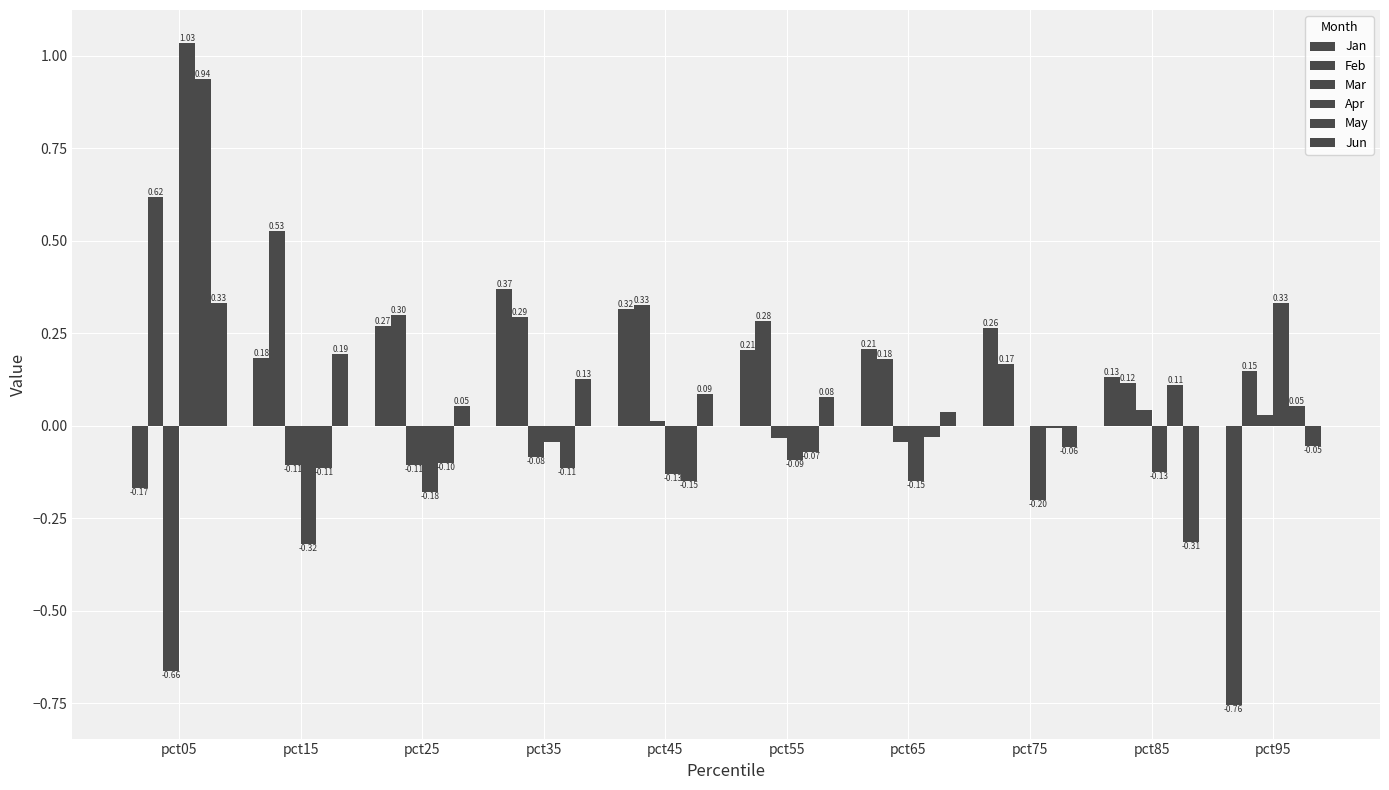

Reading left to right, extract all data points from this chart.

Jan: -0.2	0.2	0.3	0.4	0.3	0.2	0.2	0.3	0.1	-0.8
Feb: 0.6	0.5	0.3	0.3	0.3	0.3	0.2	0.2	0.1	0.1
Mar: -0.7	-0.1	-0.1	-0.1	0.0	-0.0	-0.0	0.0	0.0	0.0
Apr: 1.0	-0.3	-0.2	-0.0	-0.1	-0.1	-0.1	-0.2	-0.1	0.3
May: 0.9	-0.1	-0.1	-0.1	-0.1	-0.1	-0.0	-0.0	0.1	0.1
Jun: 0.3	0.2	0.1	0.1	0.1	0.1	0.0	-0.1	-0.3	-0.1